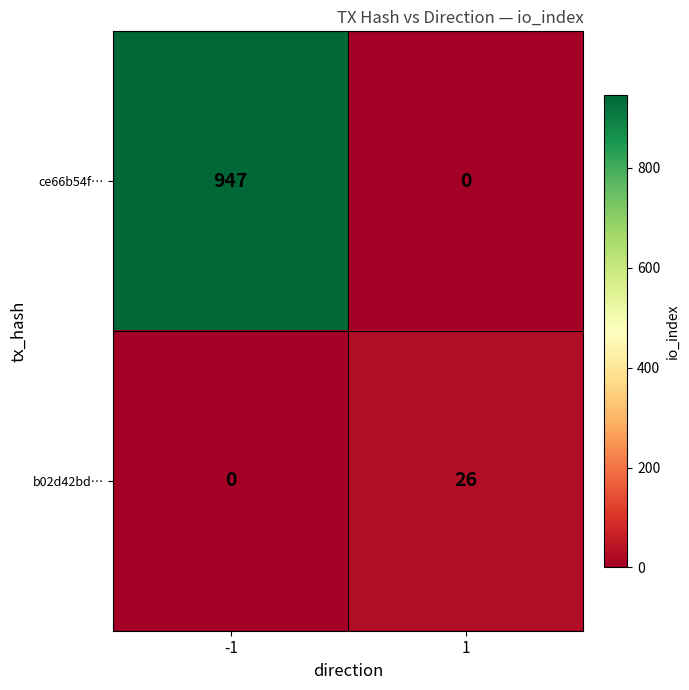

What is the maximum value shown in the chart?

947